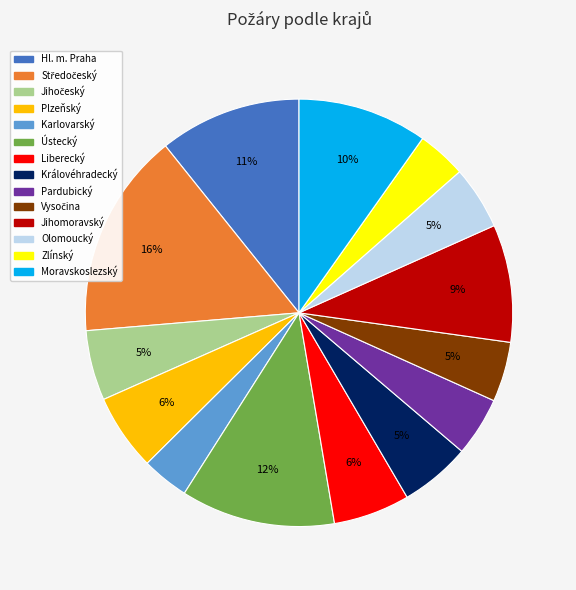

To the nearest percent, what is the average slice percentage?

7%